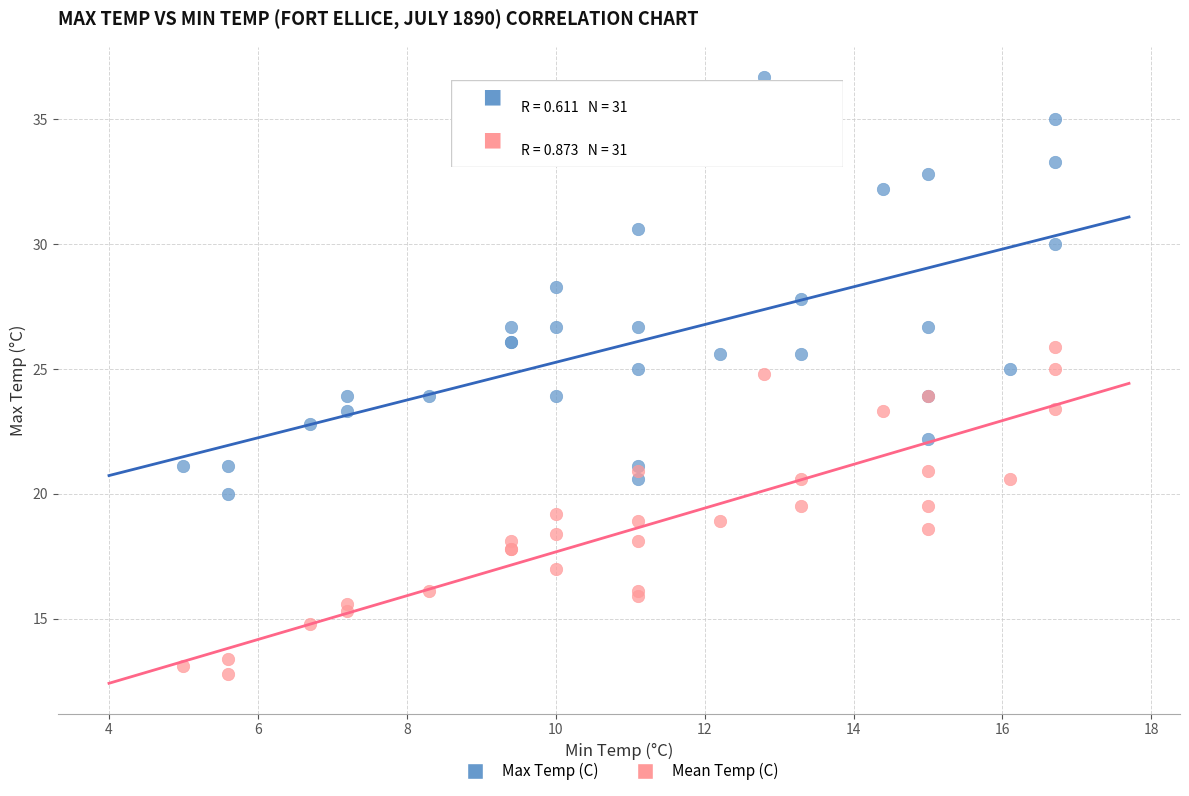

Which series reaches the maximum Y coordinate?

Max Temp (C)